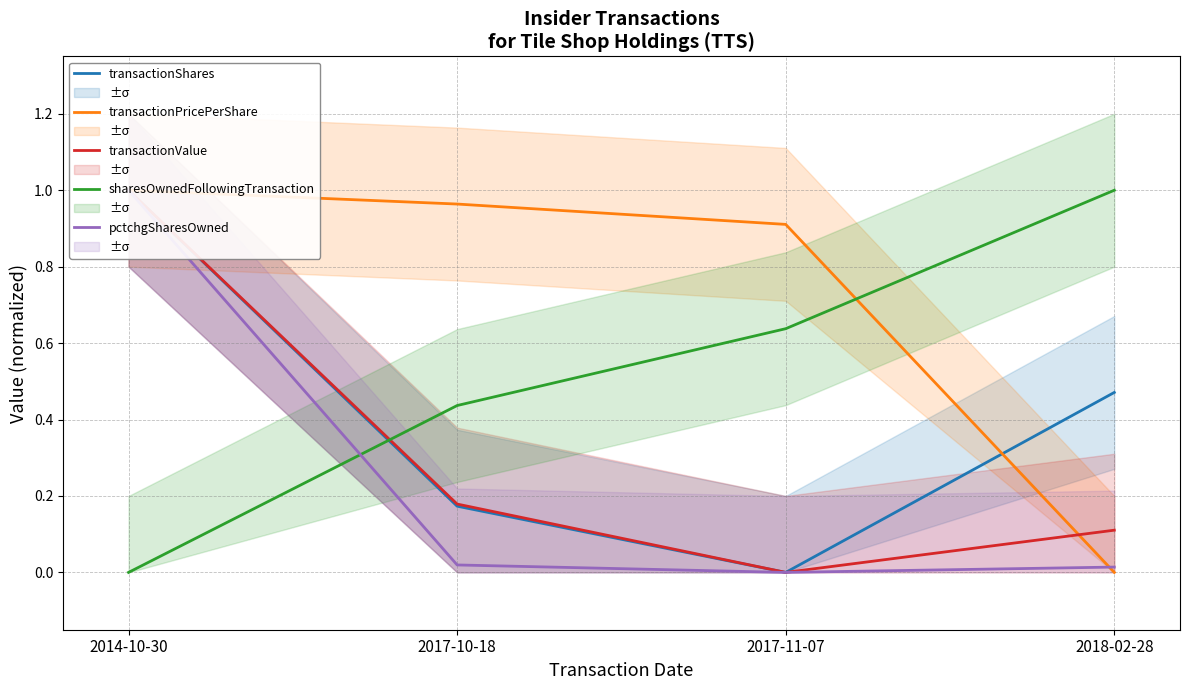

In transactionValue, how many points are lower than both neighbors (excluding endpoints)?

1